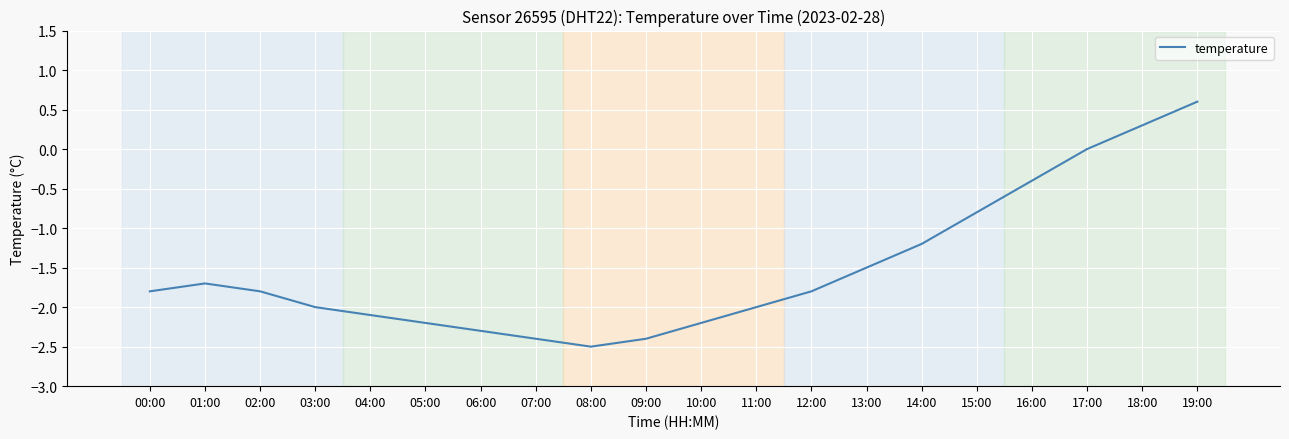

How many lines are shown in the chart?

1